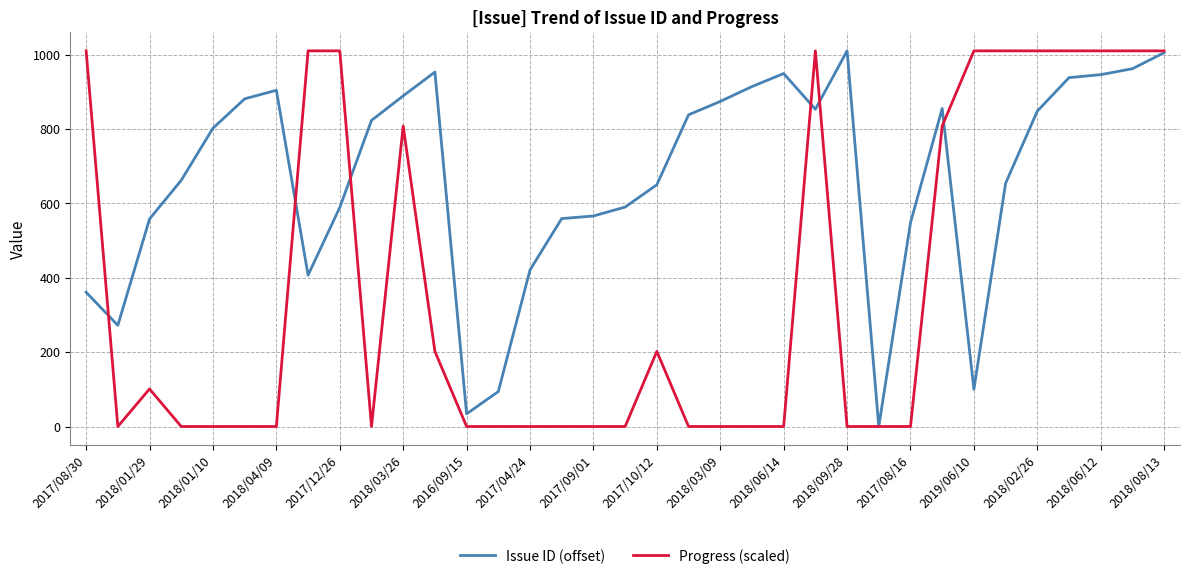

Rank the series by their average value, from highest to lowest.

Issue ID (offset), Progress (scaled)